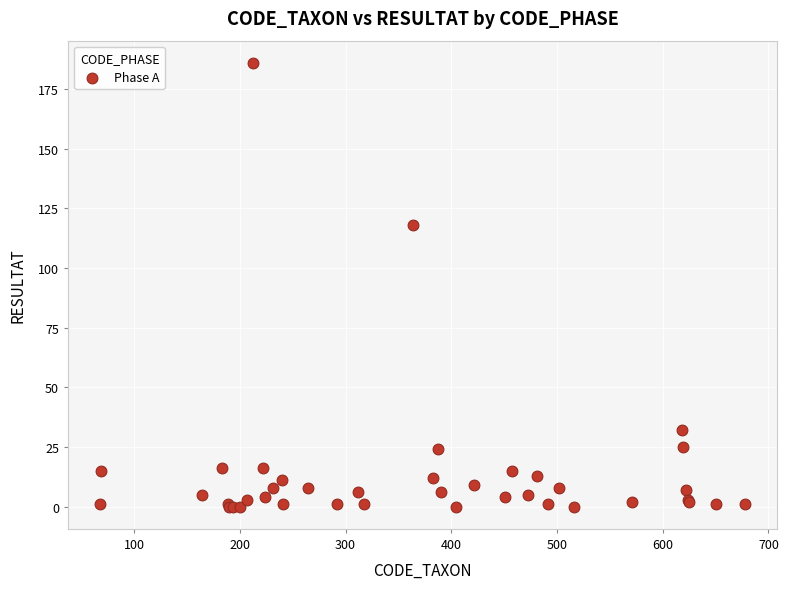

What Y value in the scatter plot is closest to 93?

118